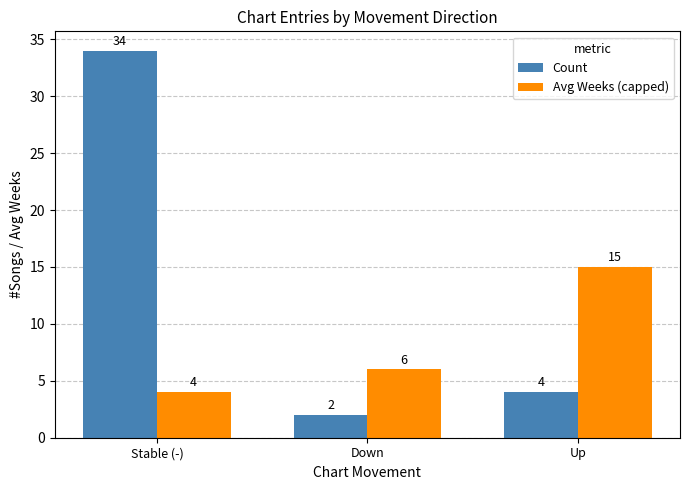

What is the minimum value for Count?

2